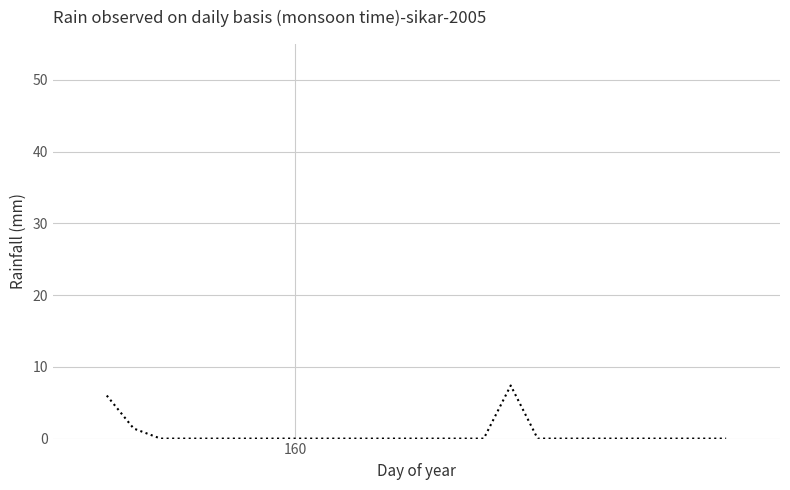

What is the maximum value shown in the chart?

7.4